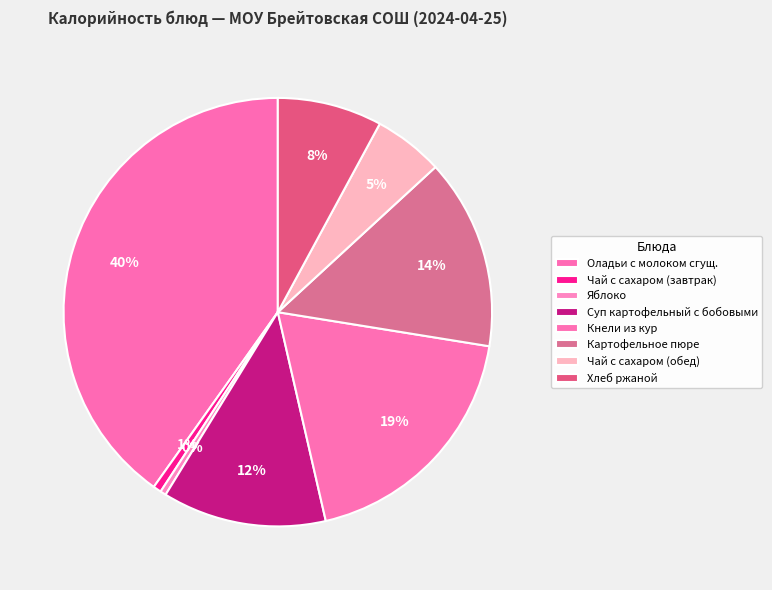

Does any single category account for the majority?

No